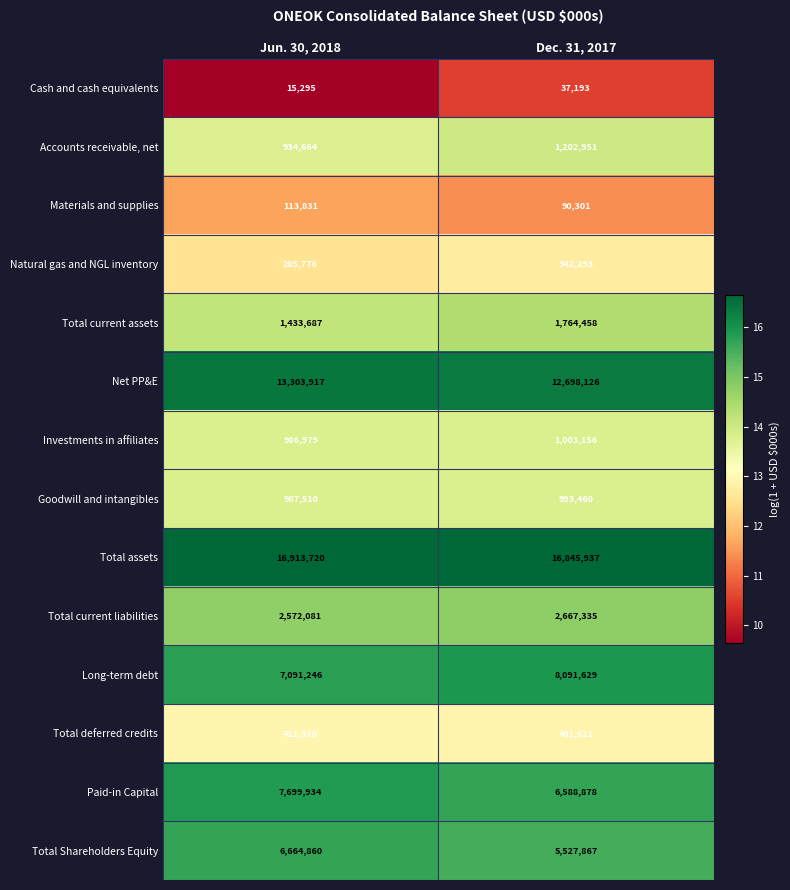

Which category has the highest value across all series?

Jun. 30, 2018